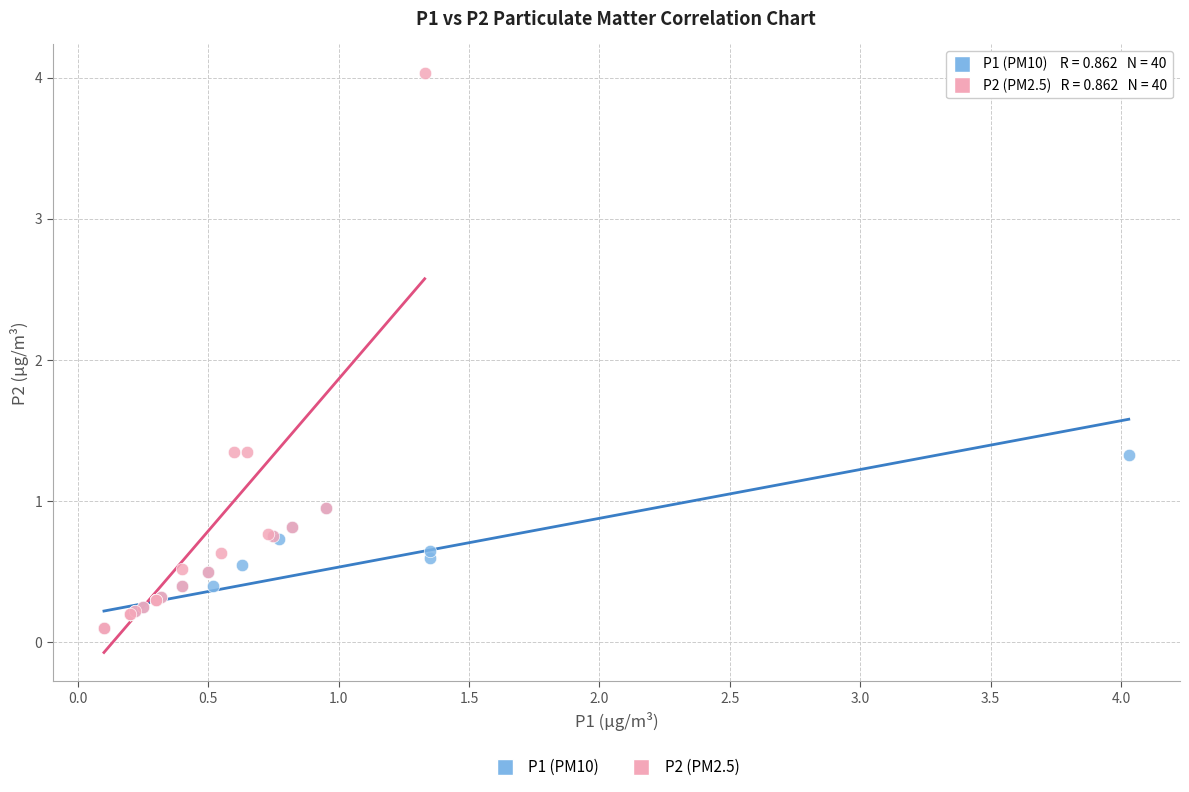

Which series reaches the maximum Y coordinate?

P2 (PM2.5)